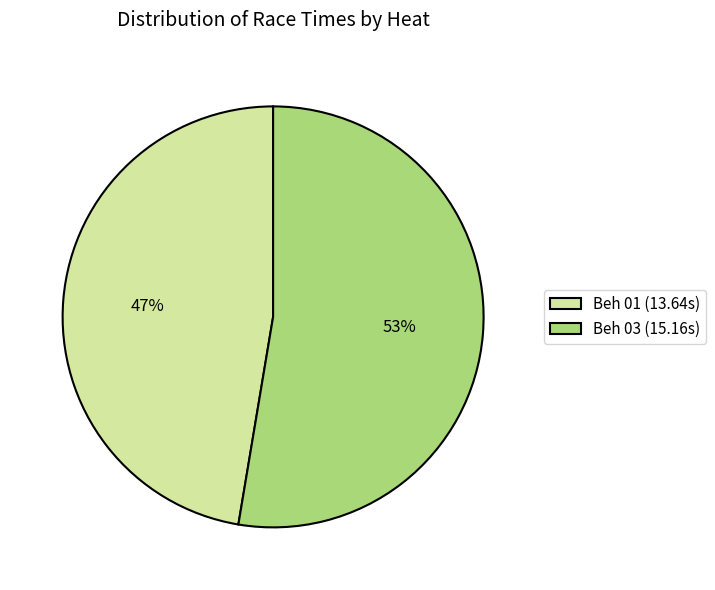

Rank the categories by value from lowest to highest.

Beh 01, Beh 03